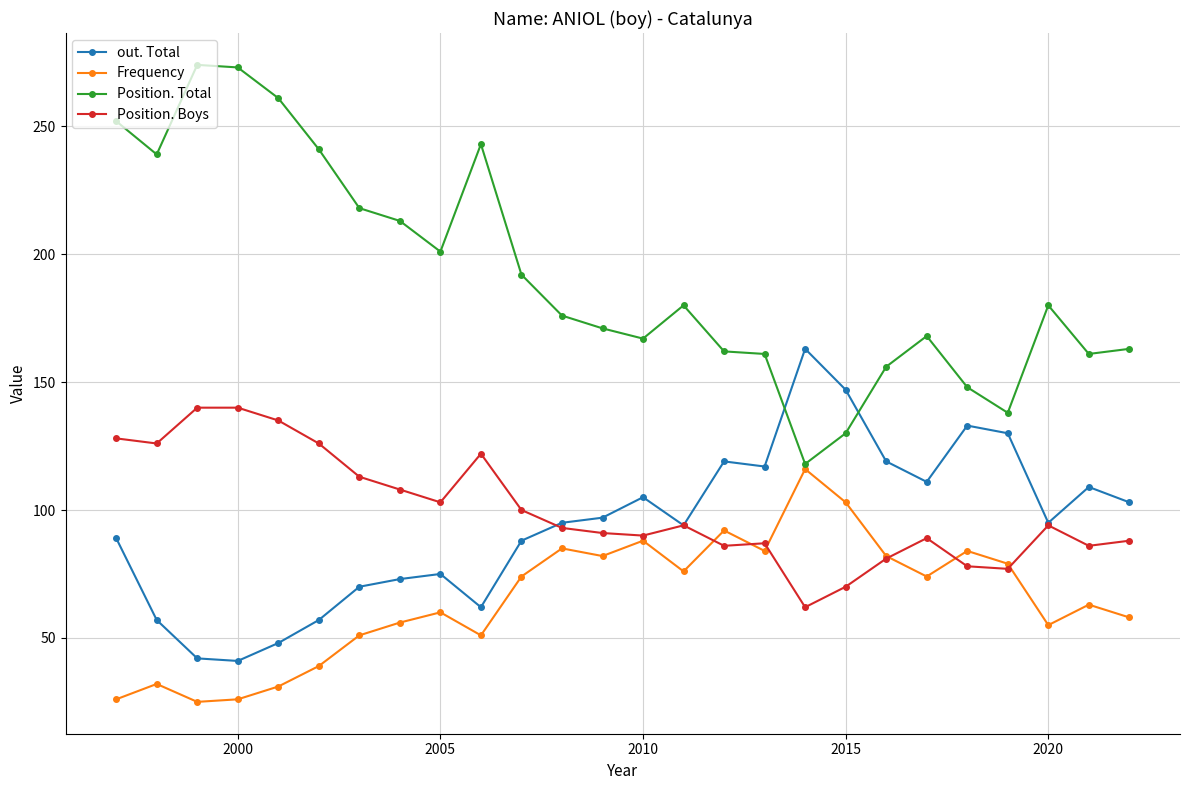

What is the lowest value of the out. Total series?

41